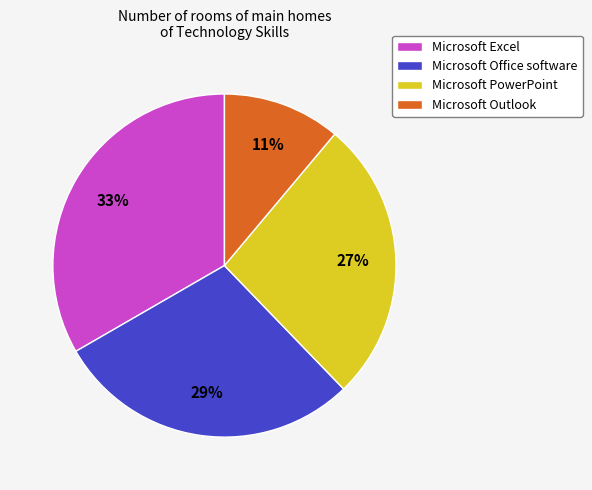

Does any single category account for the majority?

No